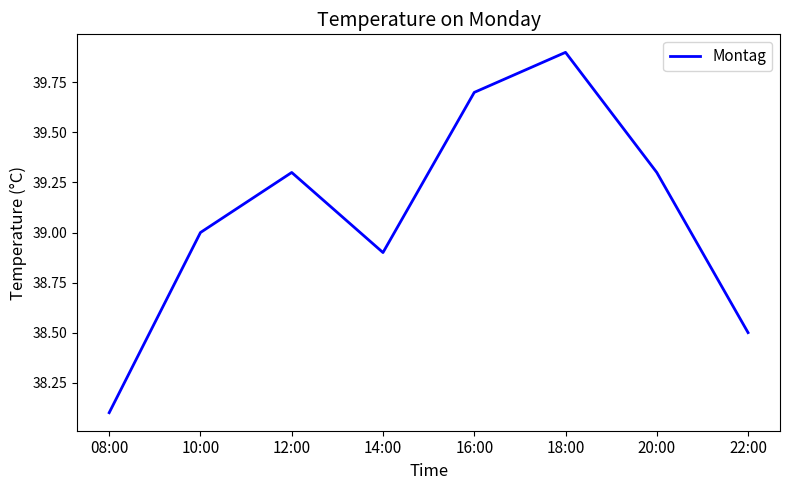

Reading left to right, extract all data points from this chart.

38.1	39.0	39.3	38.9	39.7	39.9	39.3	38.5